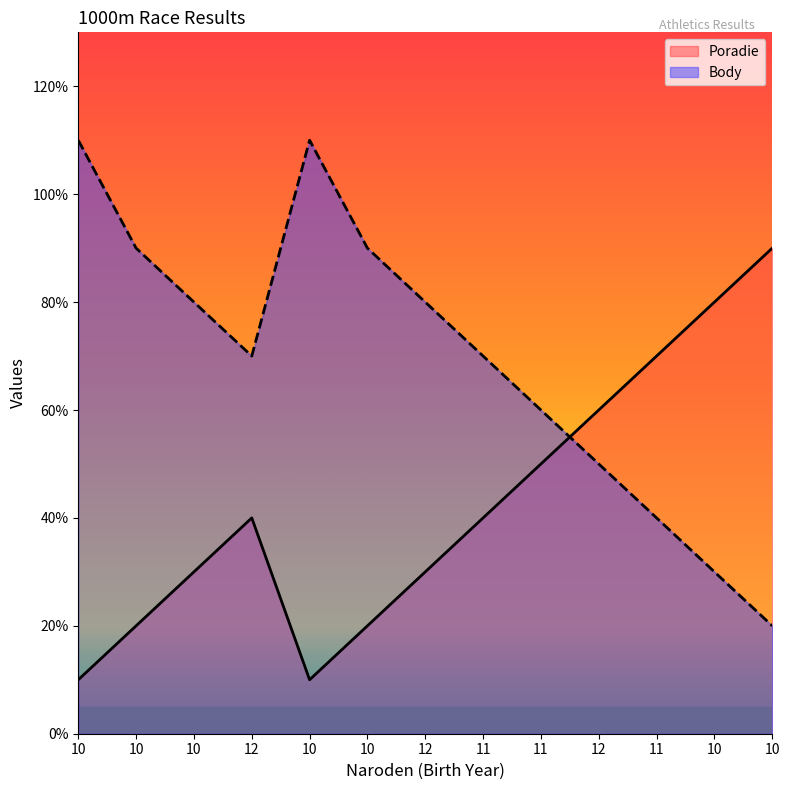

At which label does Body first exceed 7?

10